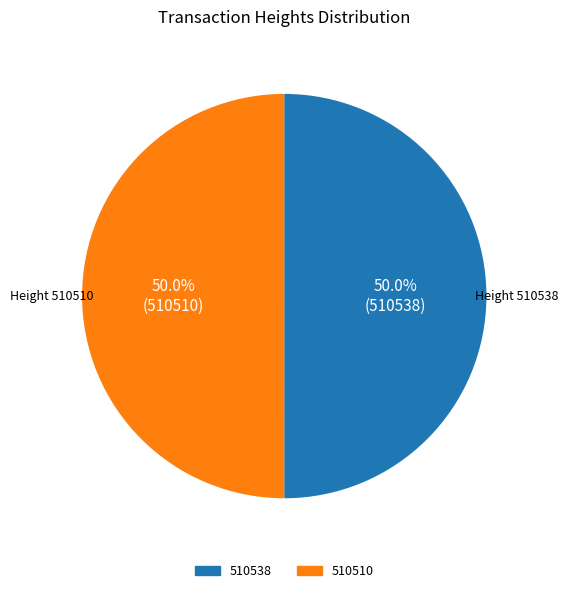

What percentage is the 510538 slice, to the nearest percent?

50%